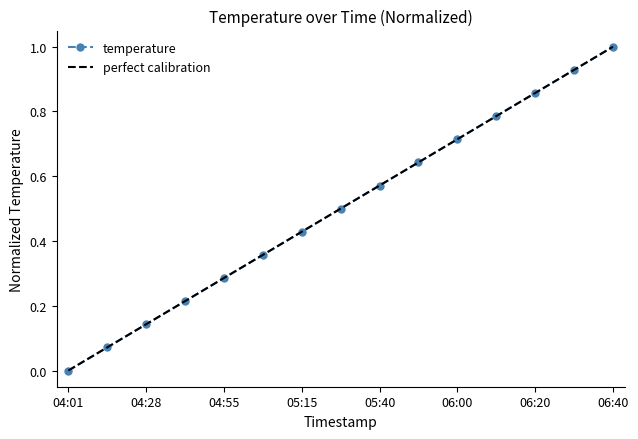

Reading left to right, extract all data points from this chart.

0.0	0.1	0.1	0.2	0.3	0.4	0.4	0.5	0.6	0.6	0.7	0.8	0.9	0.9	1.0